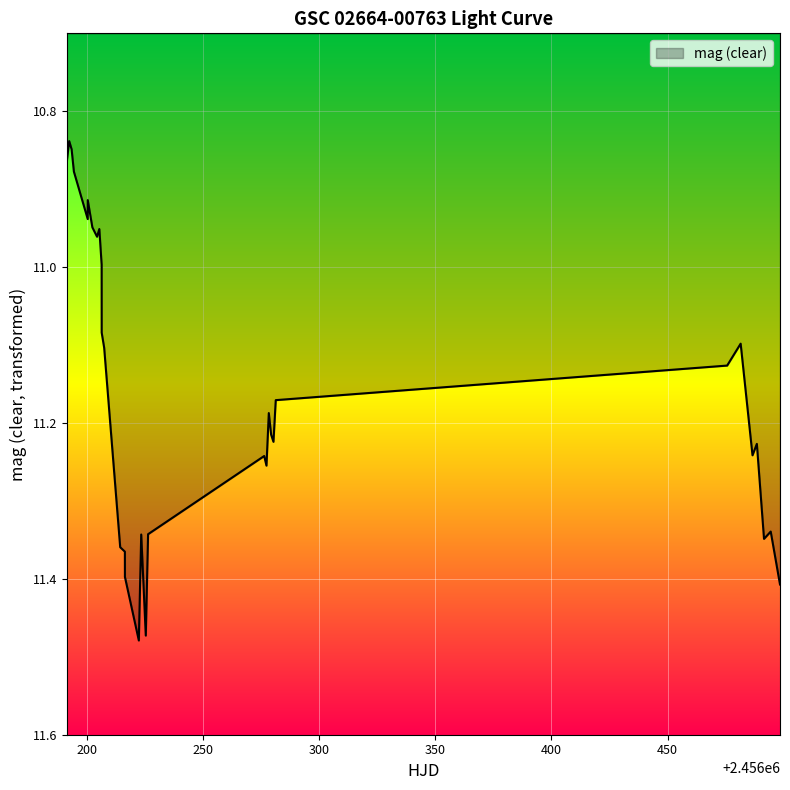

What is the difference between the maximum and minimum values?

0.6